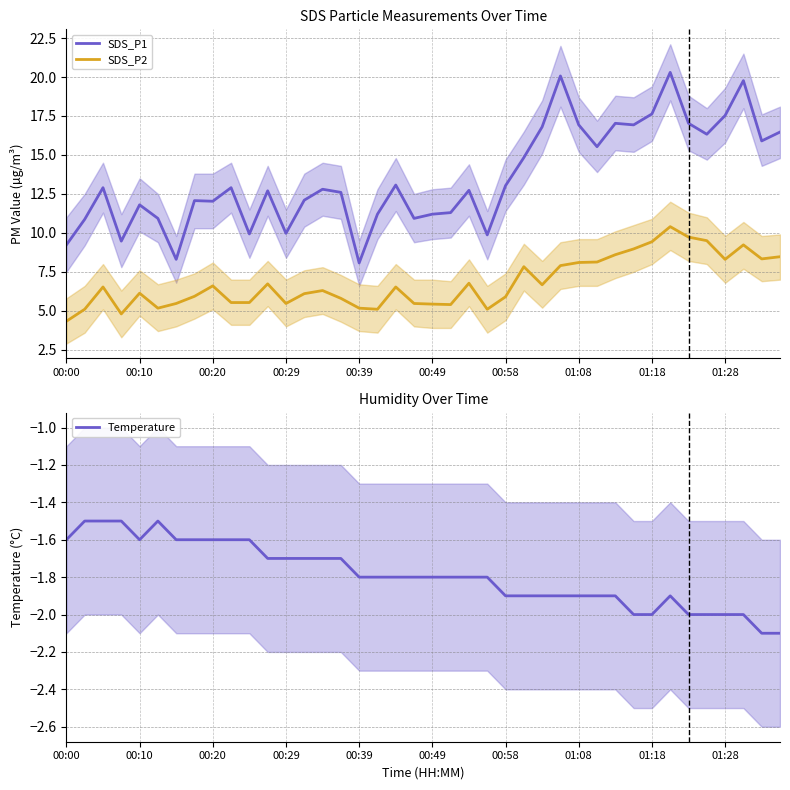

Which series has the largest total across all categories?

SDS_P1